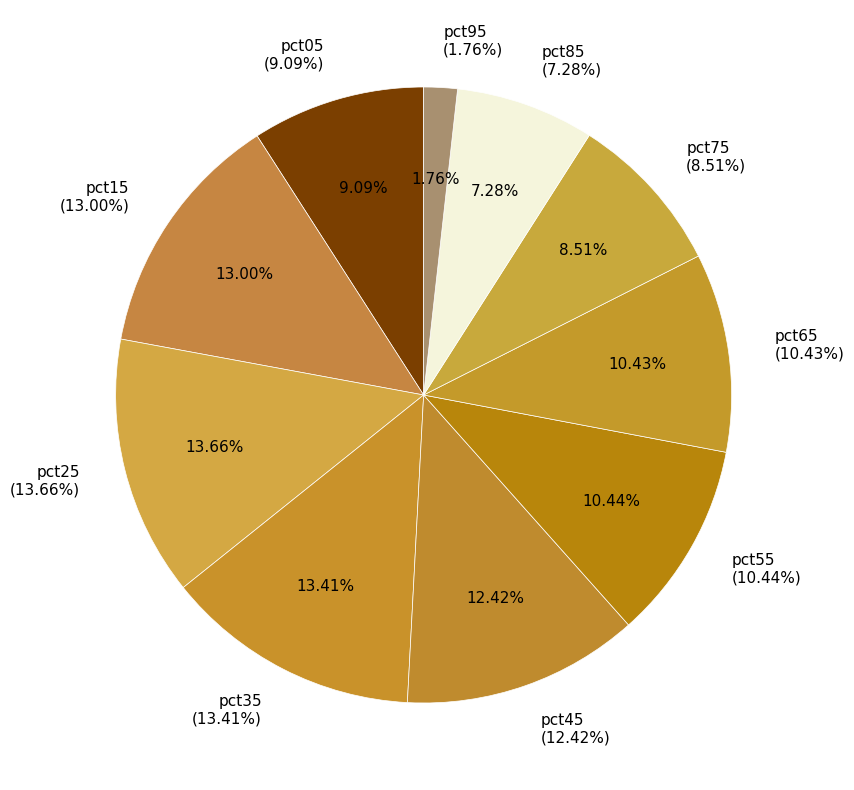

Does pct95 account for over 50% of the chart?

No